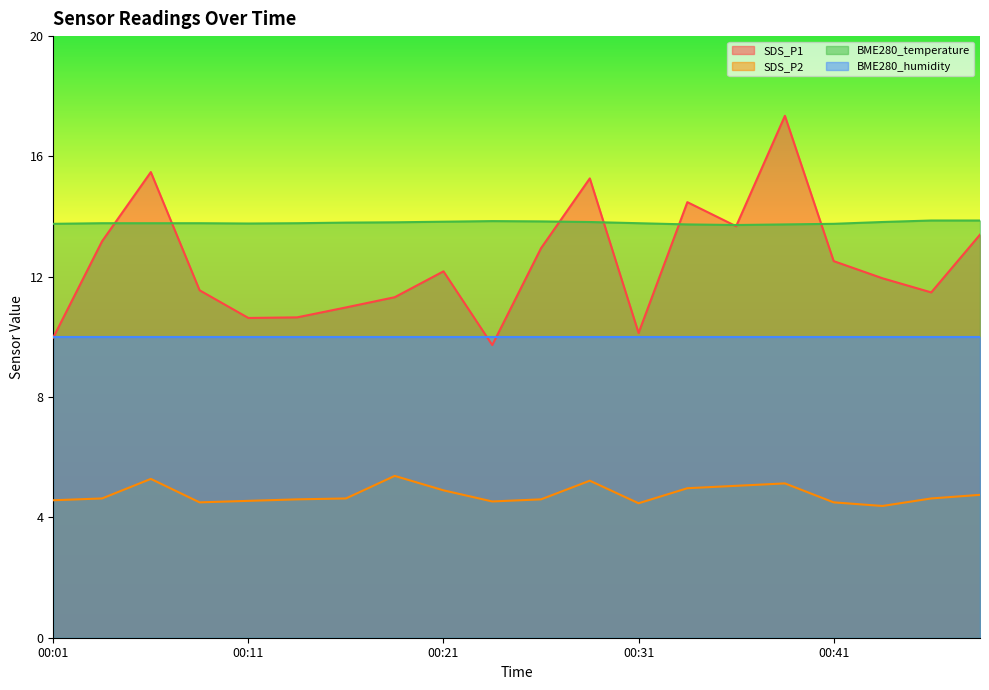

Which has a higher value, 00:44 or 00:31?

00:44